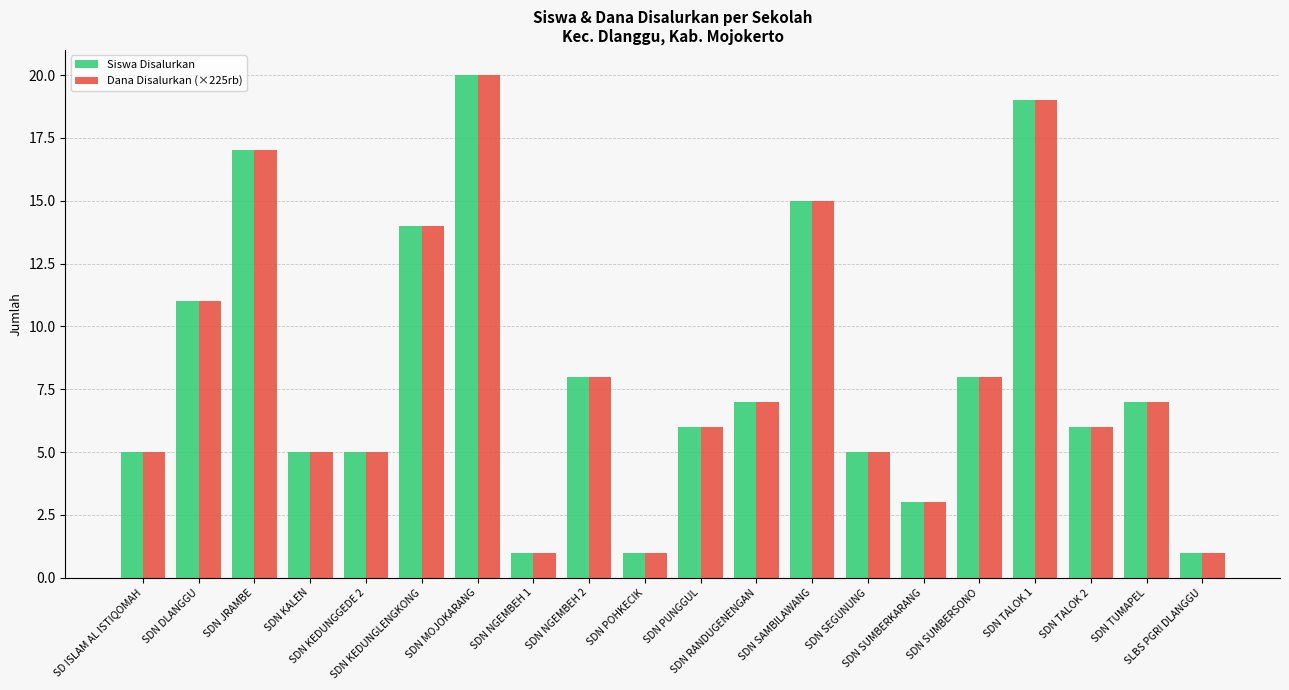

Reading left to right, list all the values displayed in this chart.

Siswa Disalurkan: SD ISLAM AL ISTIQOMAH=5	SDN DLANGGU=11	SDN JRAMBE=17	SDN KALEN=5	SDN KEDUNGGEDE 2=5	SDN KEDUNGLENGKONG=14	SDN MOJOKARANG=20	SDN NGEMBEH 1=1	SDN NGEMBEH 2=8	SDN POHKECIK=1	SDN PUNGGUL=6	SDN RANDUGENENGAN=7	SDN SAMBILAWANG=15	SDN SEGUNUNG=5	SDN SUMBERKARANG=3	SDN SUMBERSONO=8	SDN TALOK 1=19	SDN TALOK 2=6	SDN TUMAPEL=7	SLBS PGRI DLANGGU=1
Dana Disalurkan (×225rb): SD ISLAM AL ISTIQOMAH=5	SDN DLANGGU=11	SDN JRAMBE=17	SDN KALEN=5	SDN KEDUNGGEDE 2=5	SDN KEDUNGLENGKONG=14	SDN MOJOKARANG=20	SDN NGEMBEH 1=1	SDN NGEMBEH 2=8	SDN POHKECIK=1	SDN PUNGGUL=6	SDN RANDUGENENGAN=7	SDN SAMBILAWANG=15	SDN SEGUNUNG=5	SDN SUMBERKARANG=3	SDN SUMBERSONO=8	SDN TALOK 1=19	SDN TALOK 2=6	SDN TUMAPEL=7	SLBS PGRI DLANGGU=1